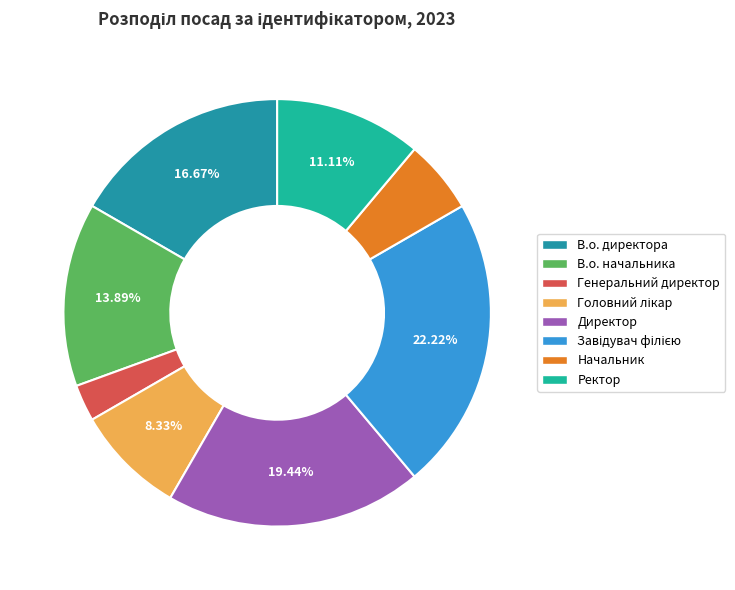

To the nearest percent, what is the combined percentage of Завідувач філією and Ректор?

33%